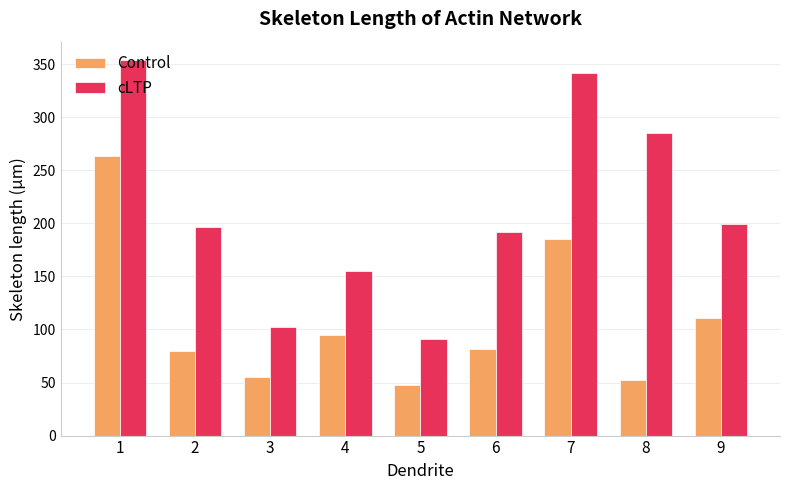

What are all the series names shown in the legend?

Control, cLTP